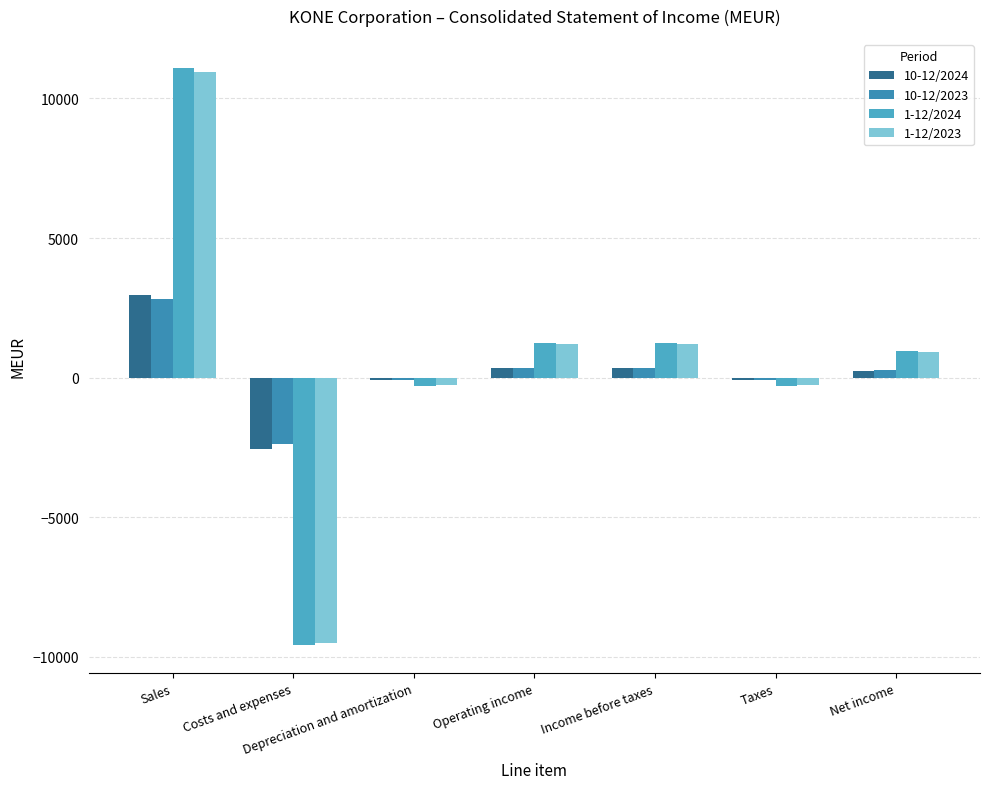

How many bars are there in total?

28